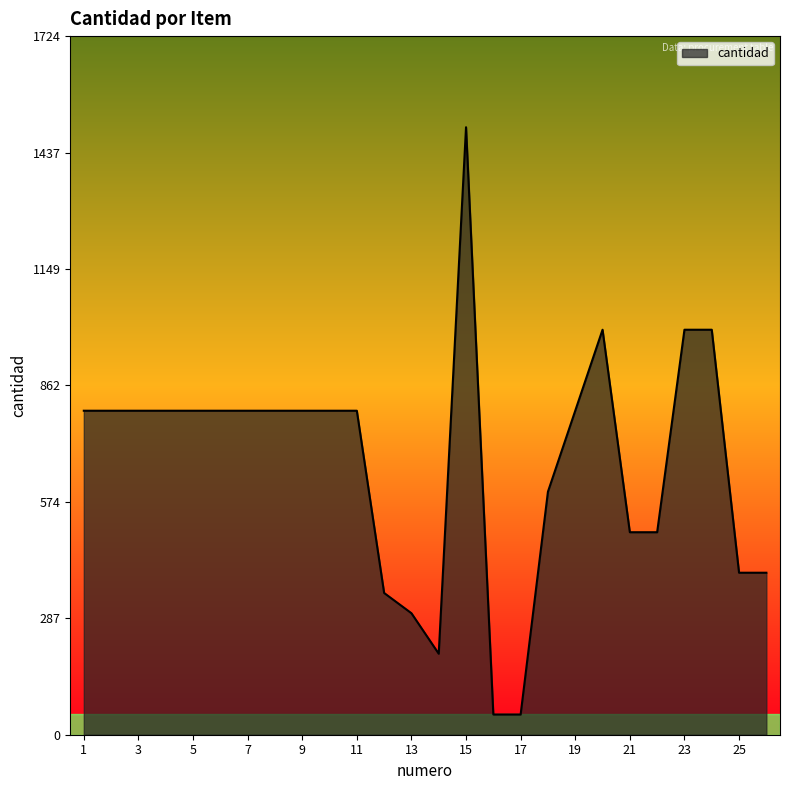

What is the difference between the maximum and minimum values?

1450